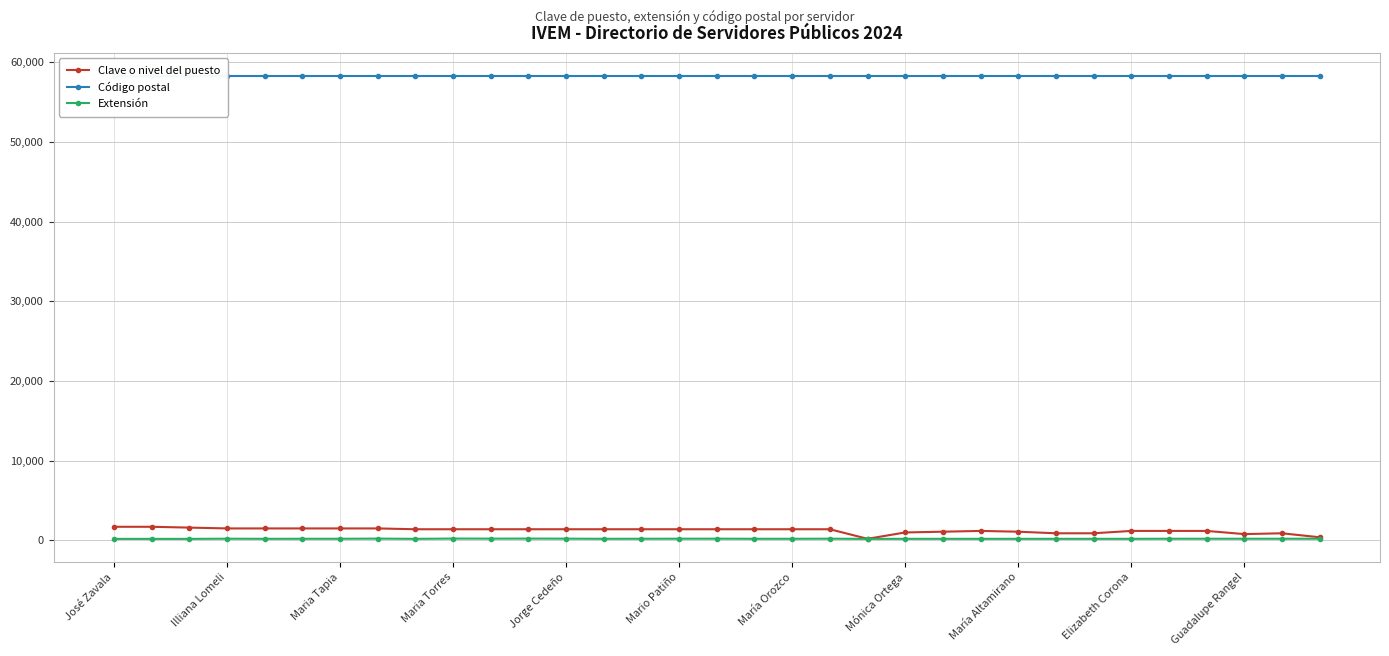

In Extensión, how many points are higher than both neighbors (excluding endpoints)?

6